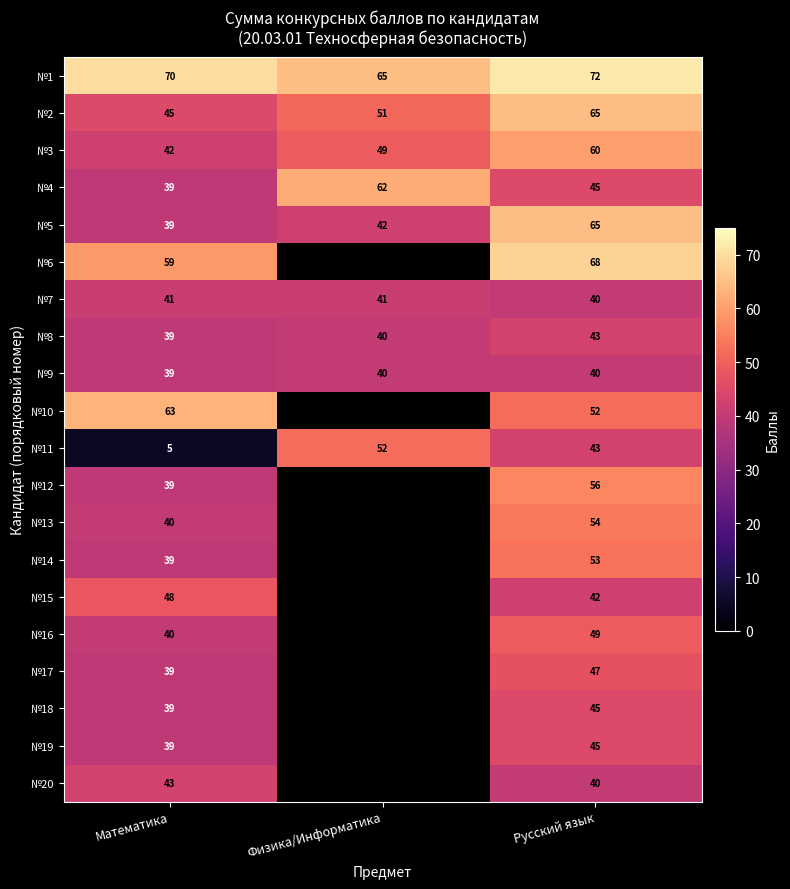

What is the minimum value for №1?

65